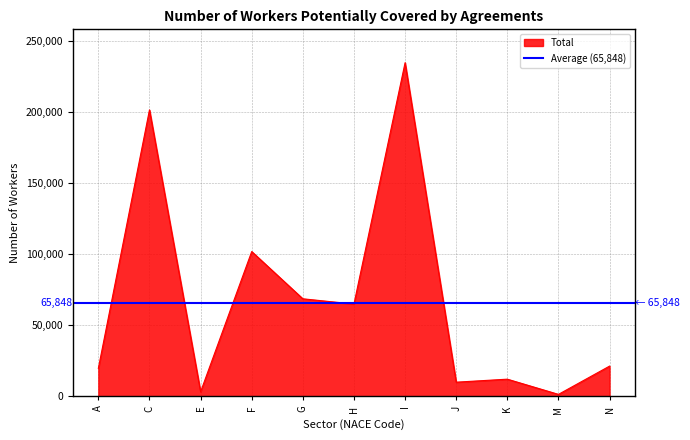

True or false: Total and AE intersect in this chart.

False